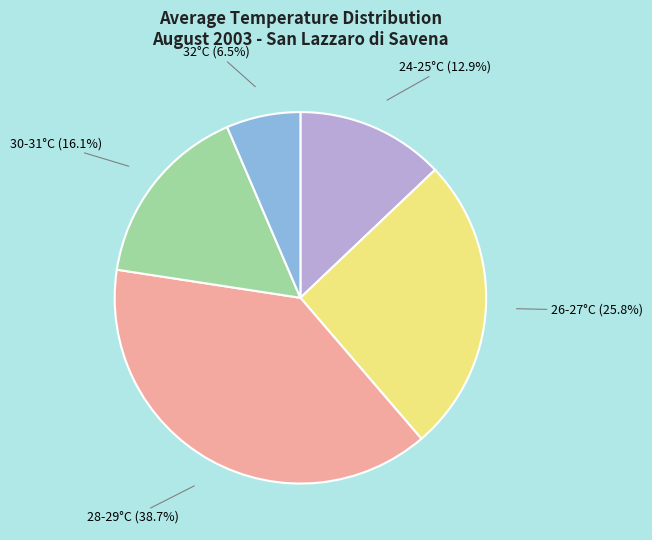

Is there any slice that represents more than half of the pie?

No